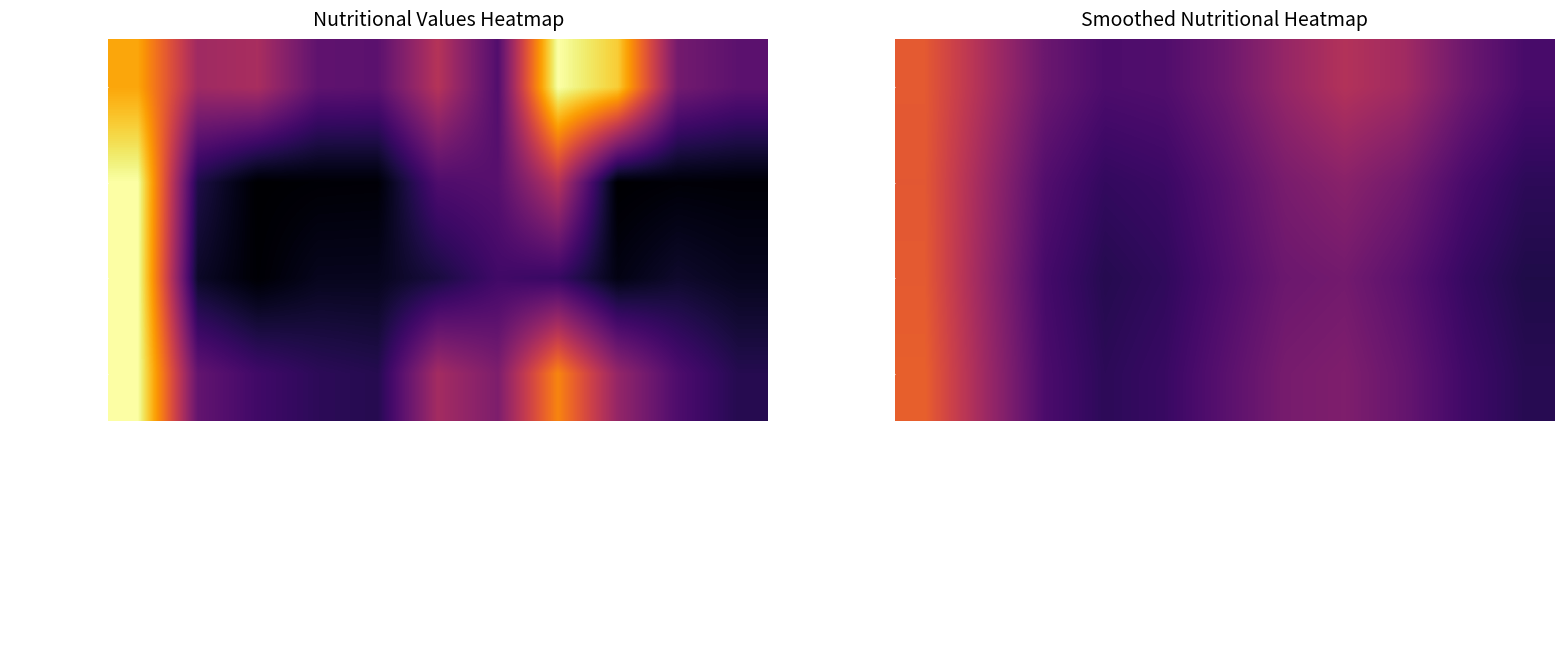

Count the number of categories in the chart.

11